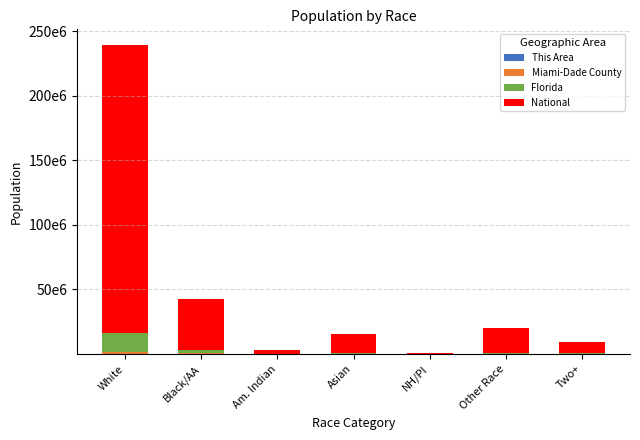

Does the chart contain stacked bars?

Yes